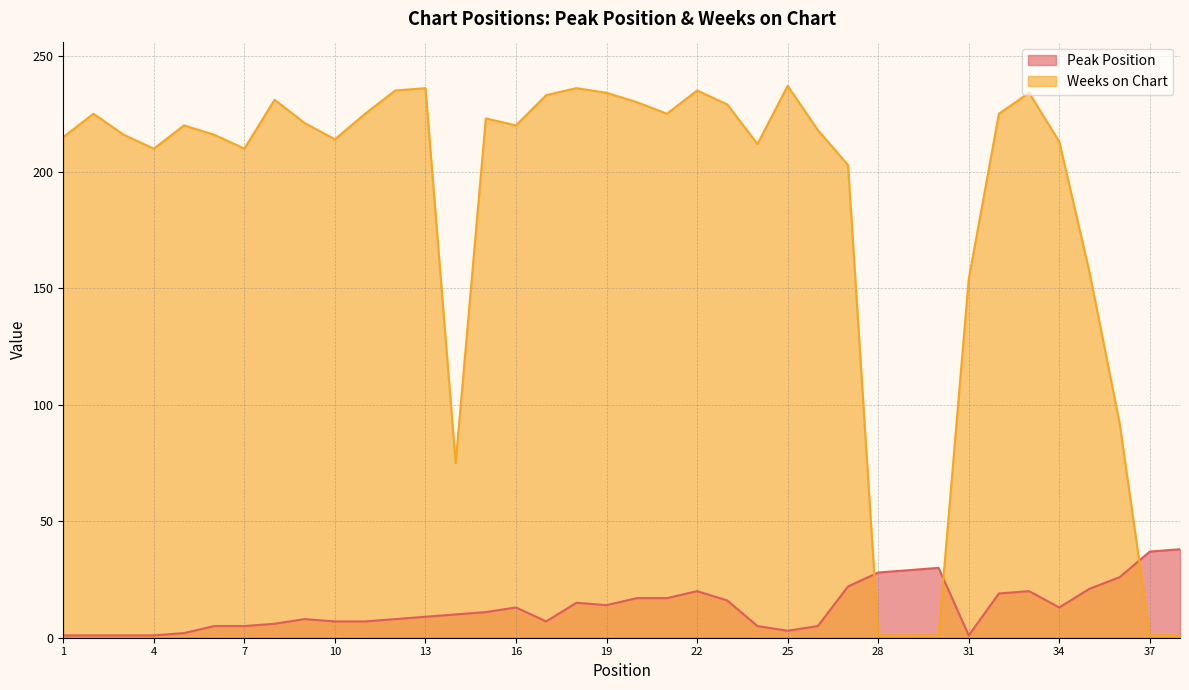

True or false: Peak Position and Weeks on Chart intersect in this chart.

True